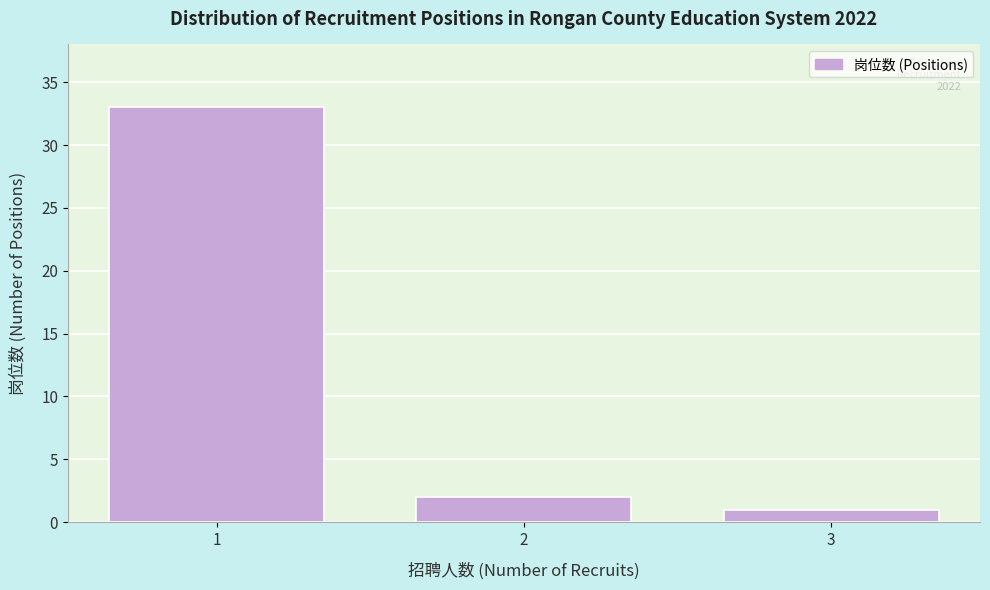

Reading left to right, transcribe all the data shown in this chart.

1=33	2=2	3=1